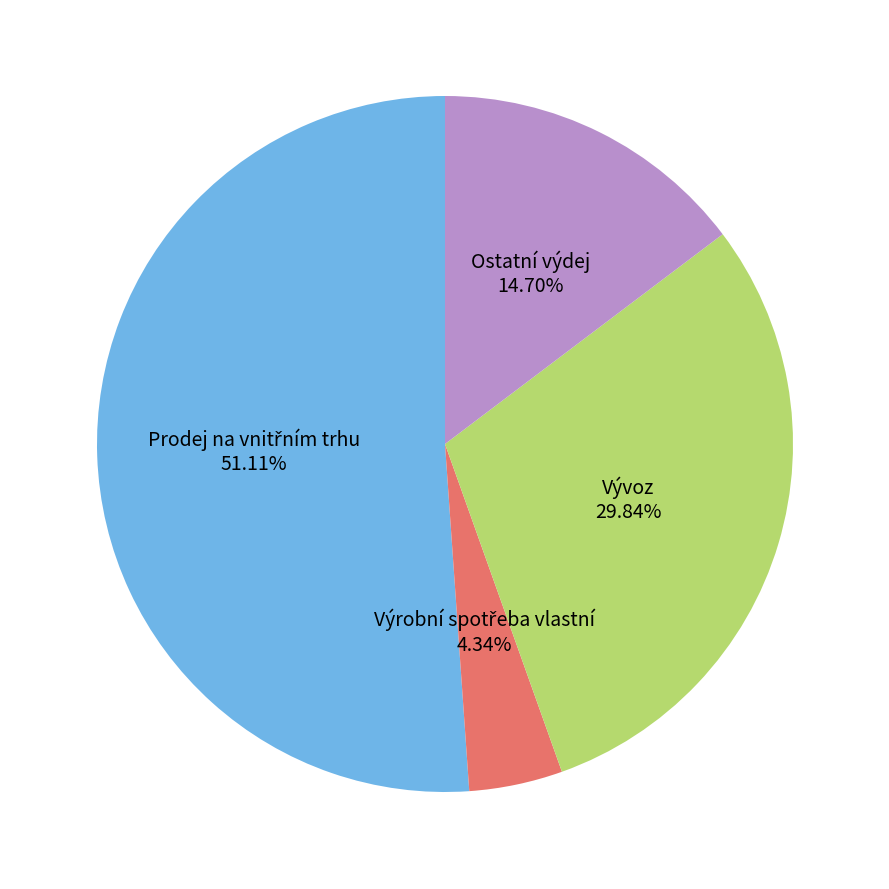

Is there any slice that represents more than half of the pie?

Yes